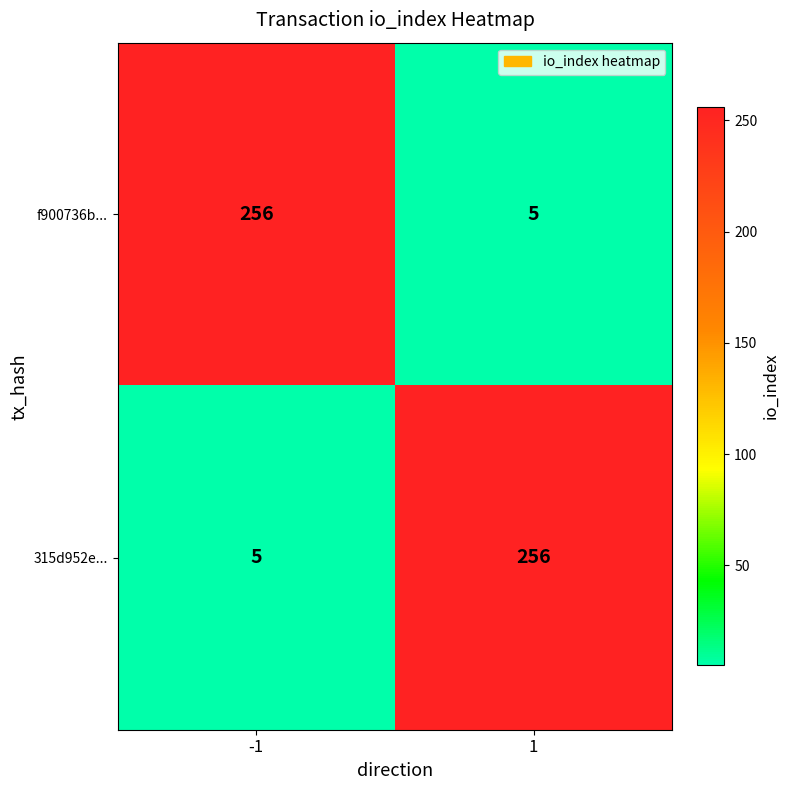

Reading right to left, transcribe all the data shown in this chart.

f900736b...: 1=5	-1=256
315d952e...: 1=256	-1=5